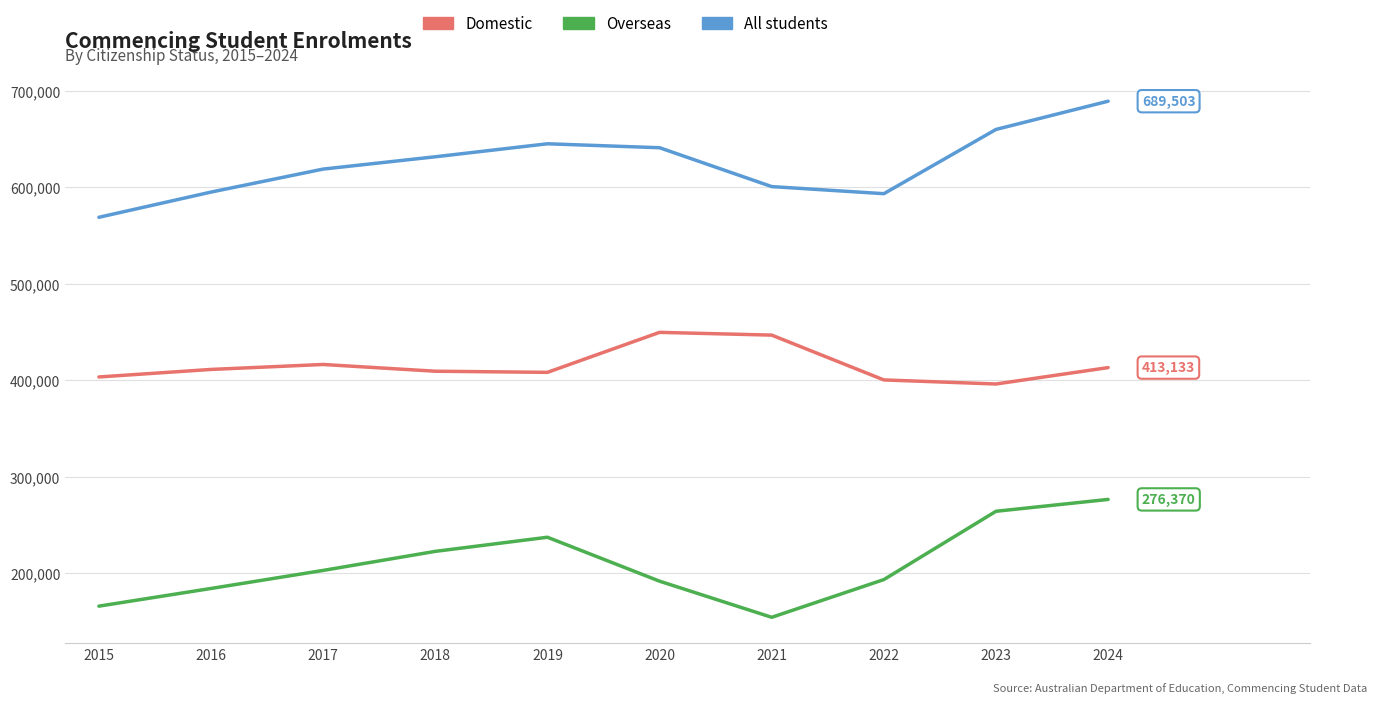

What value does the Overseas series have at 2018?

222484